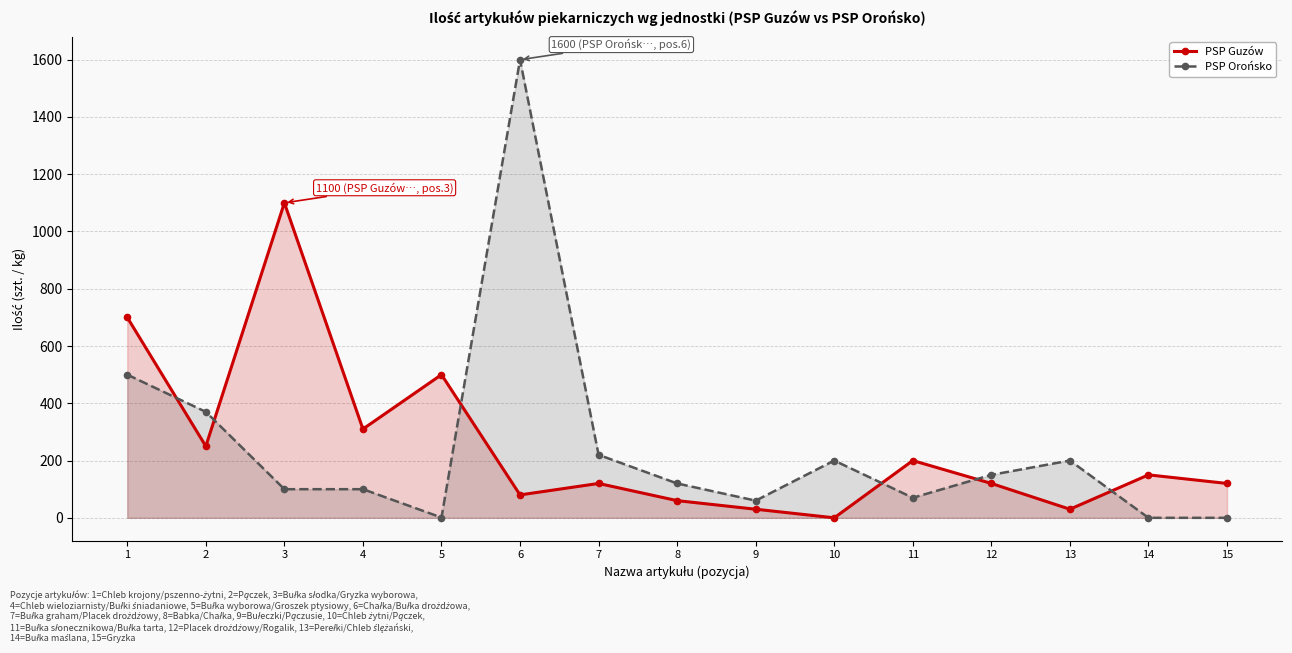

Which category has the highest value across all series?

6